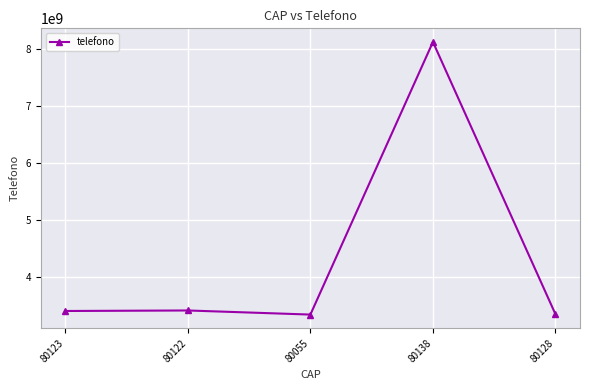

What is the maximum value shown in the chart?

8115529149